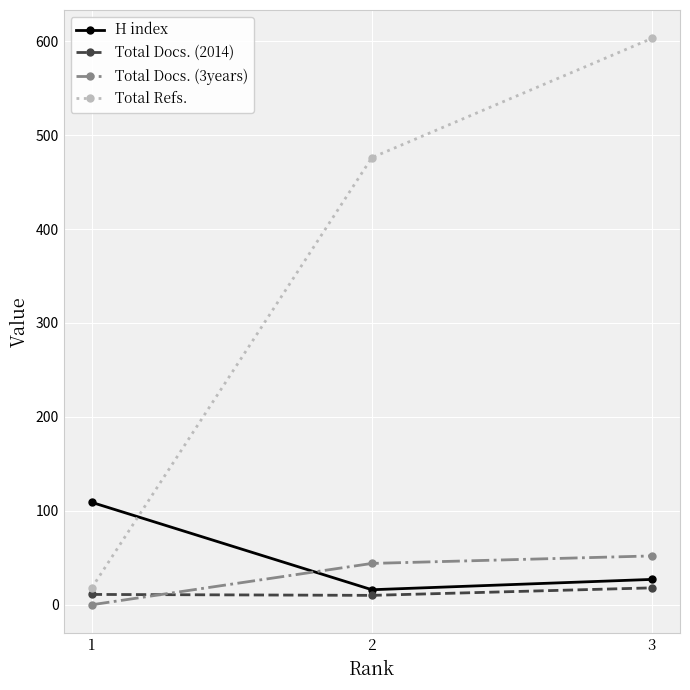

Which series changed the most between 1 and 2?

Total Refs.